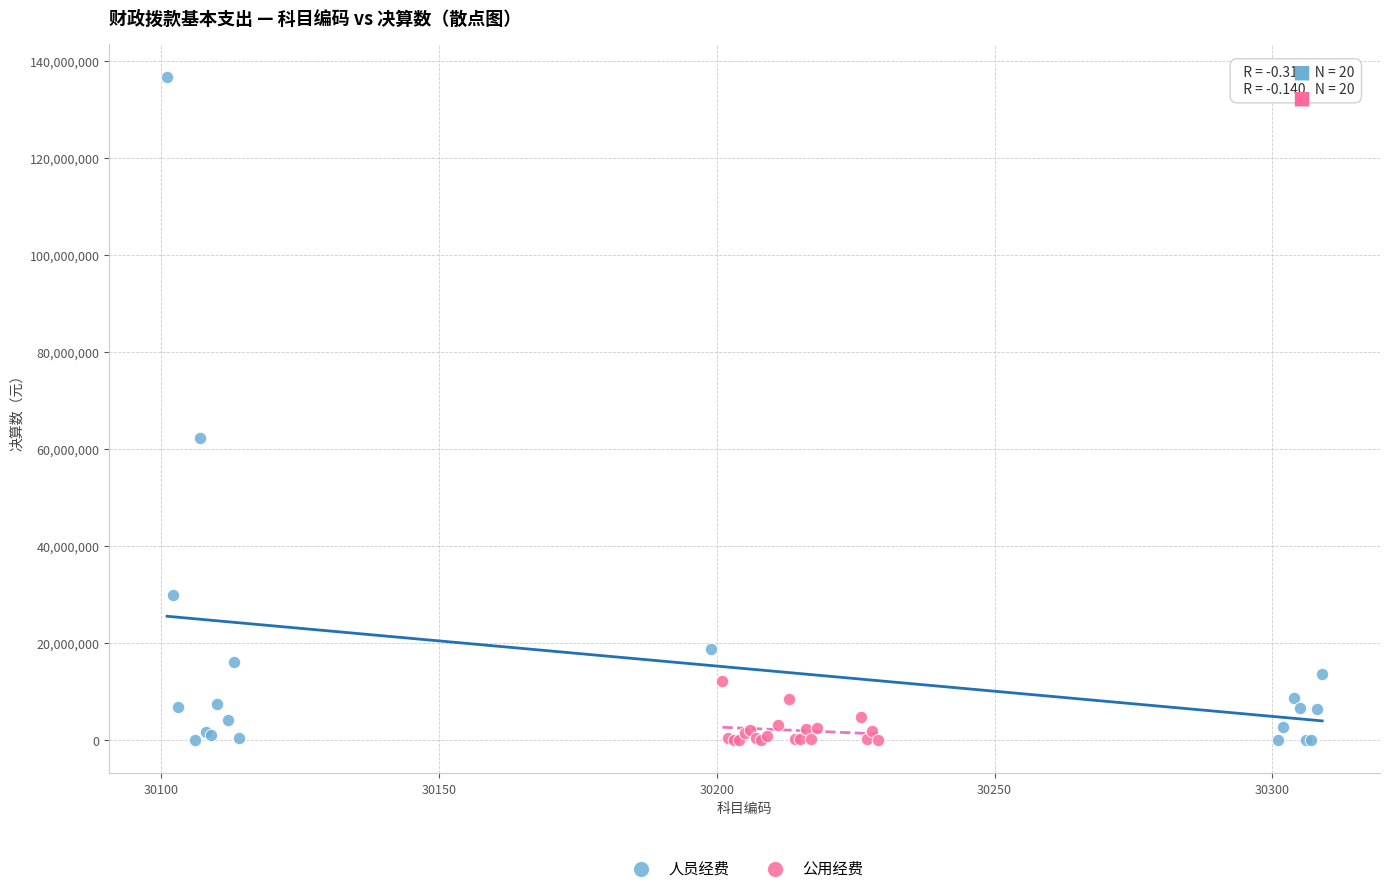

What are all the series names shown in the legend?

人员经费, 公用经费